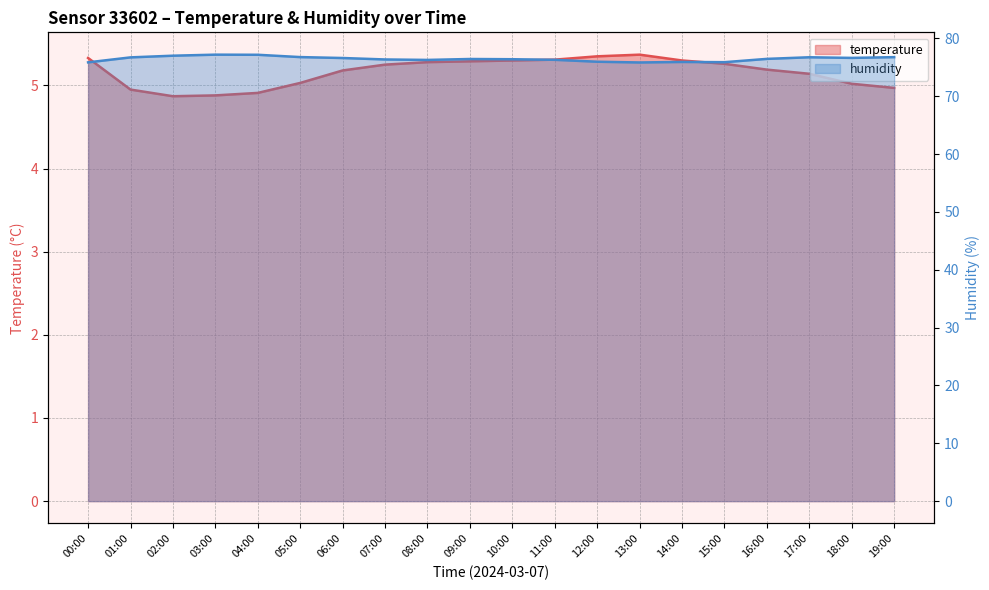

Is it true that temperature equals 5.3 at 10:00?

True